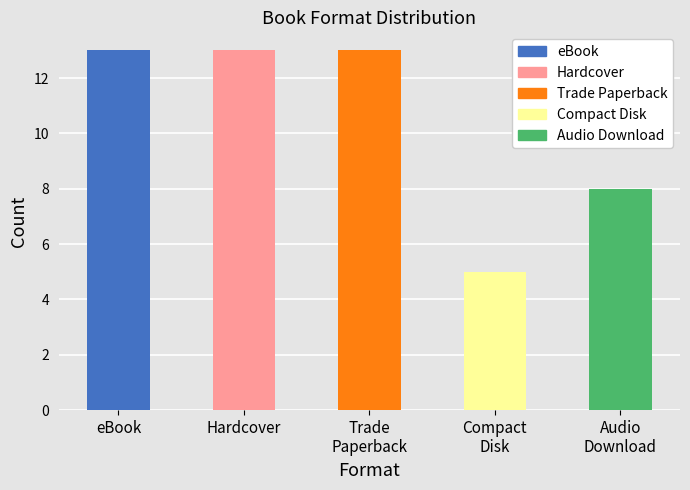

Which series has the largest total across all categories?

eBook